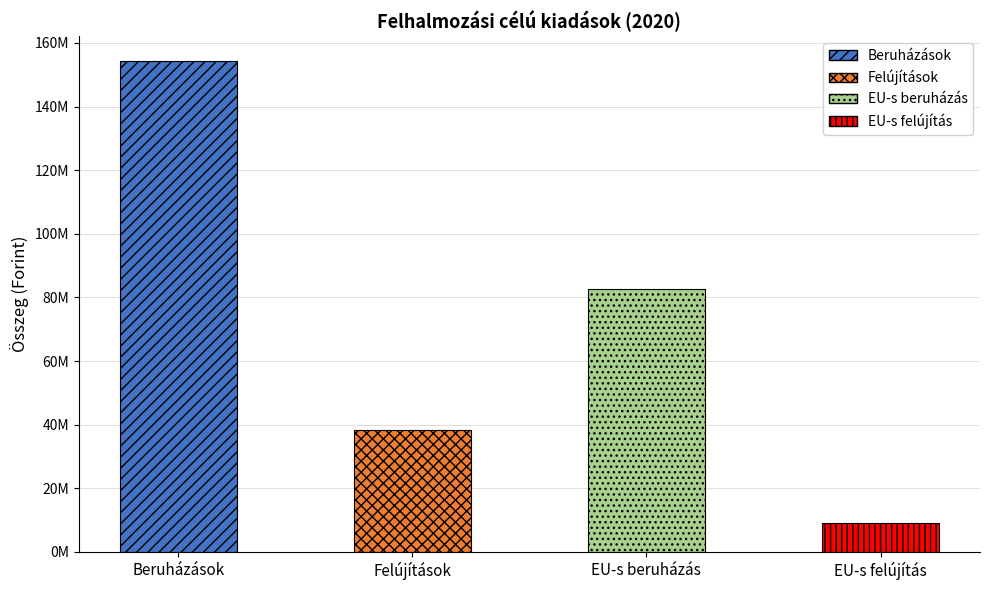

What is the label of the 3rd bar from the right?

Felújítások